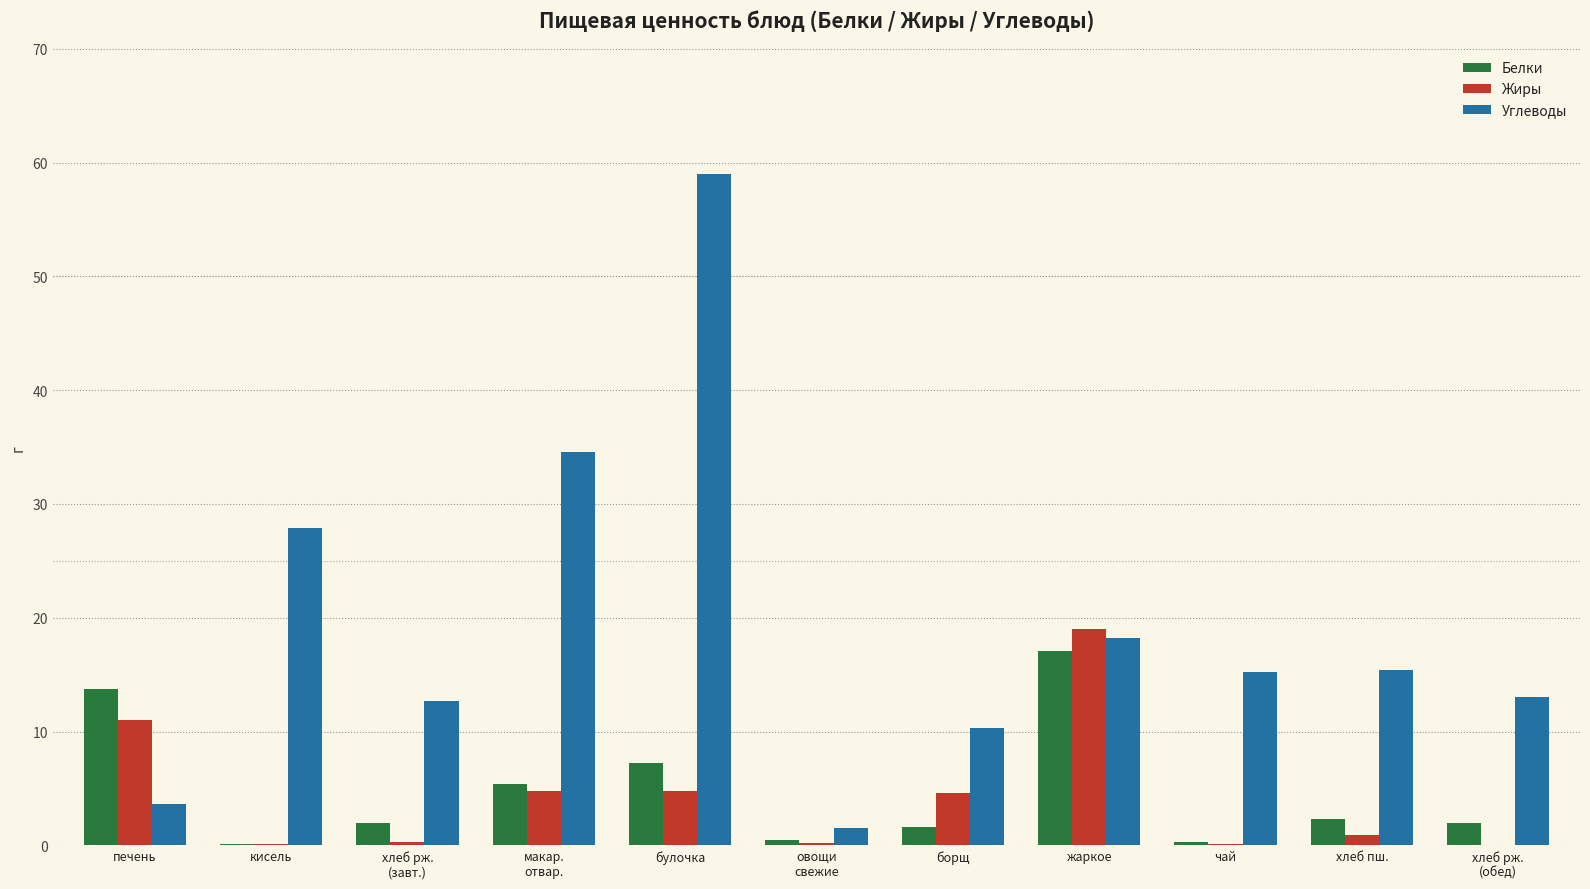

Which series has the largest total across all categories?

Углеводы